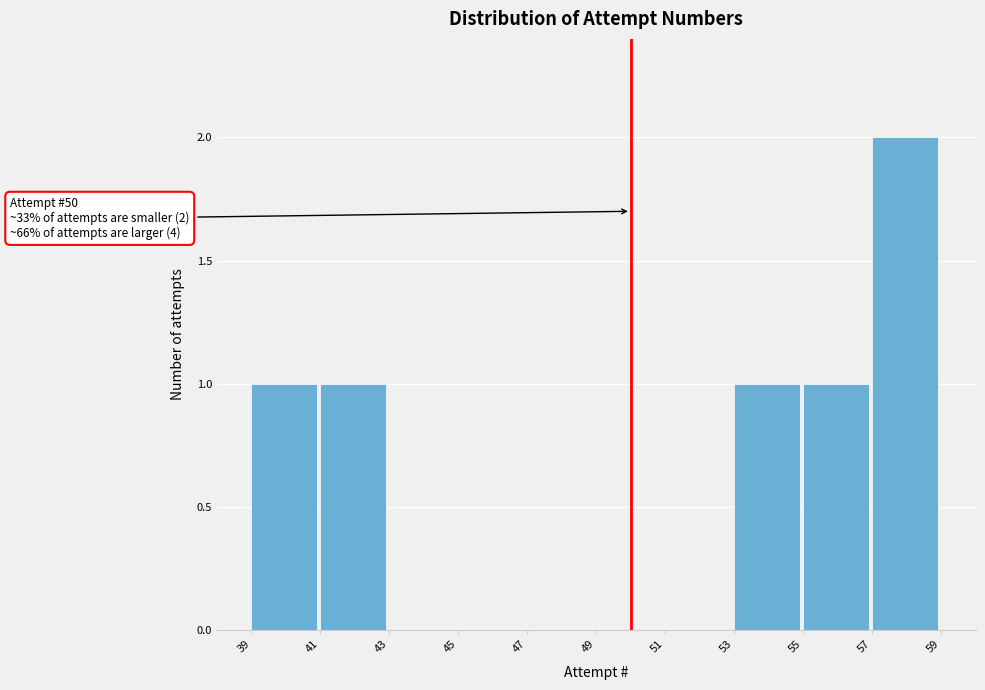

Over which range of the x-axis is the bar tallest?

57 to 59